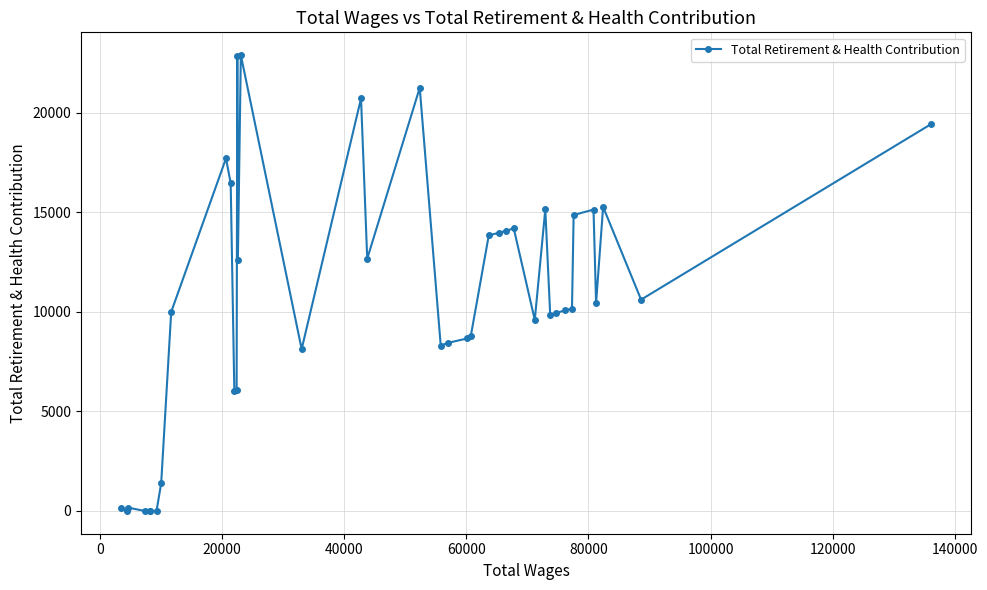

True or false: there are more than 0 points higher than both neighbors.

True